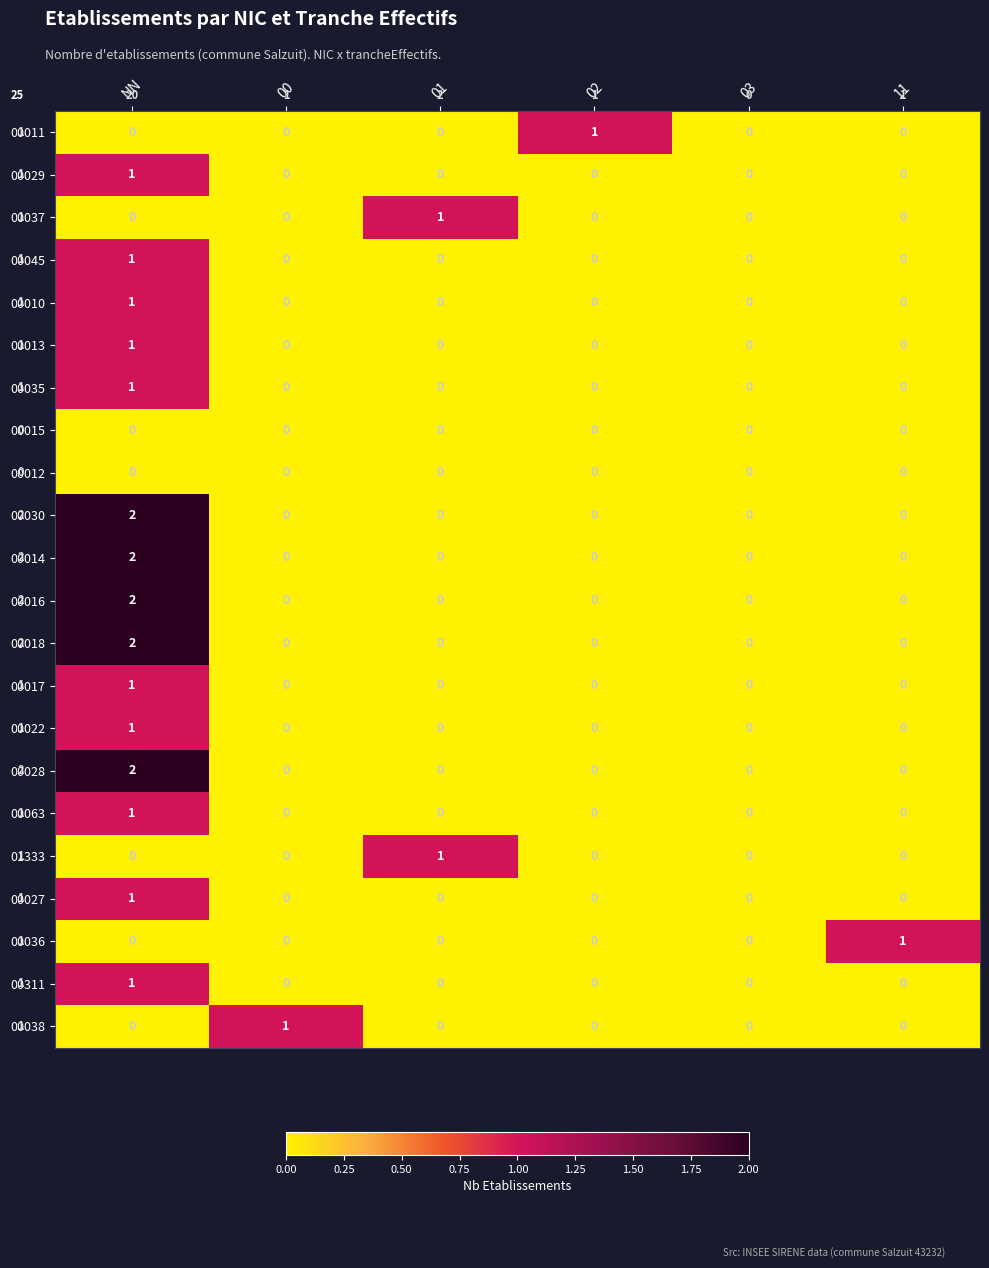

Which label corresponds to the largest value in the chart?

NN